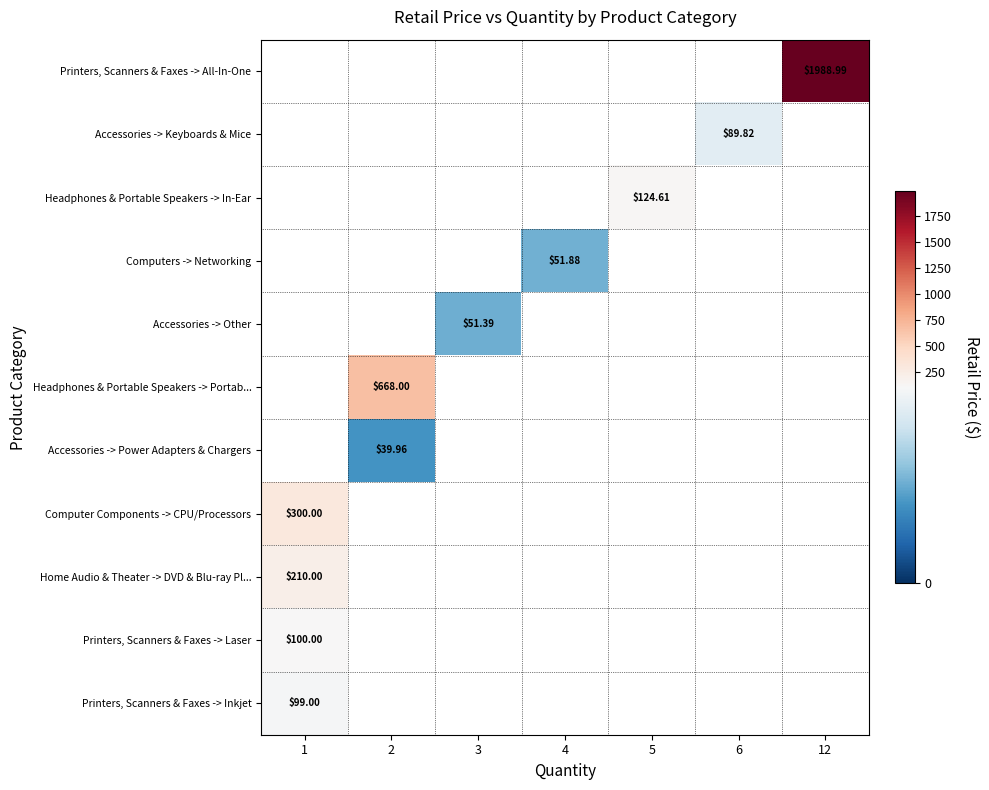

True or false: row_2 has a value of 167.8 at 5.

False